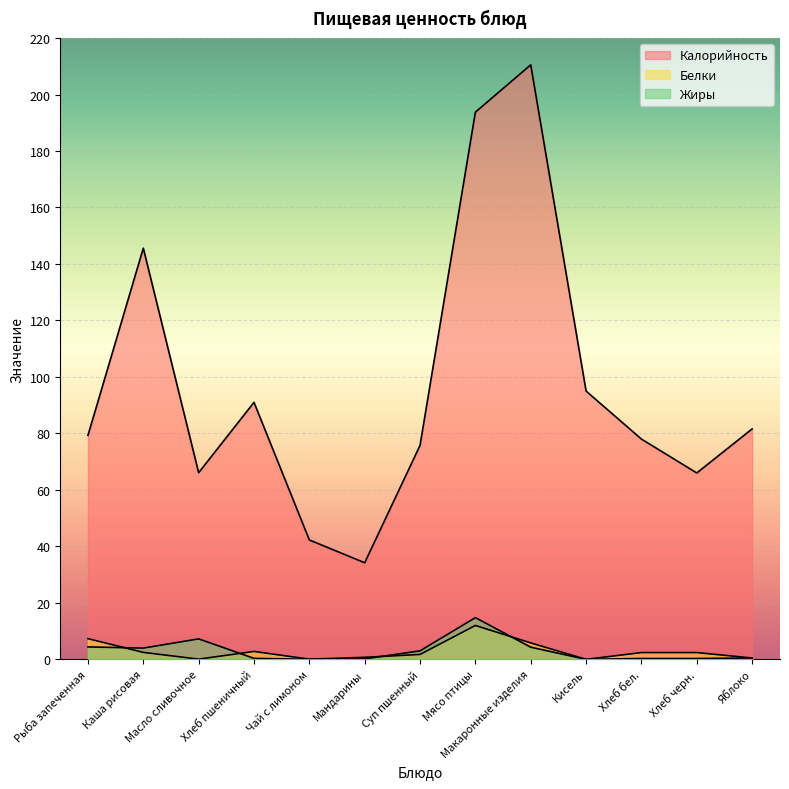

True or false: Жиры has a value of 0.3 at Хлеб пшеничный.

True